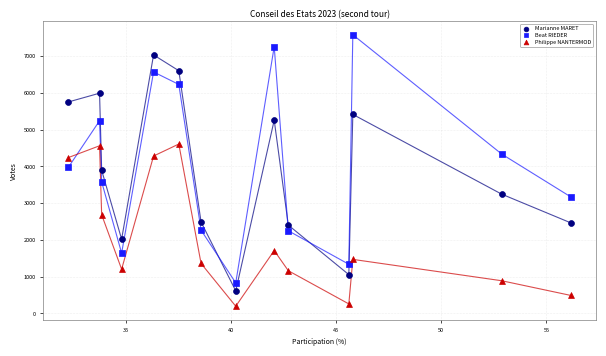

Across all data points, what is the range of Y values (max minus min)?

7389